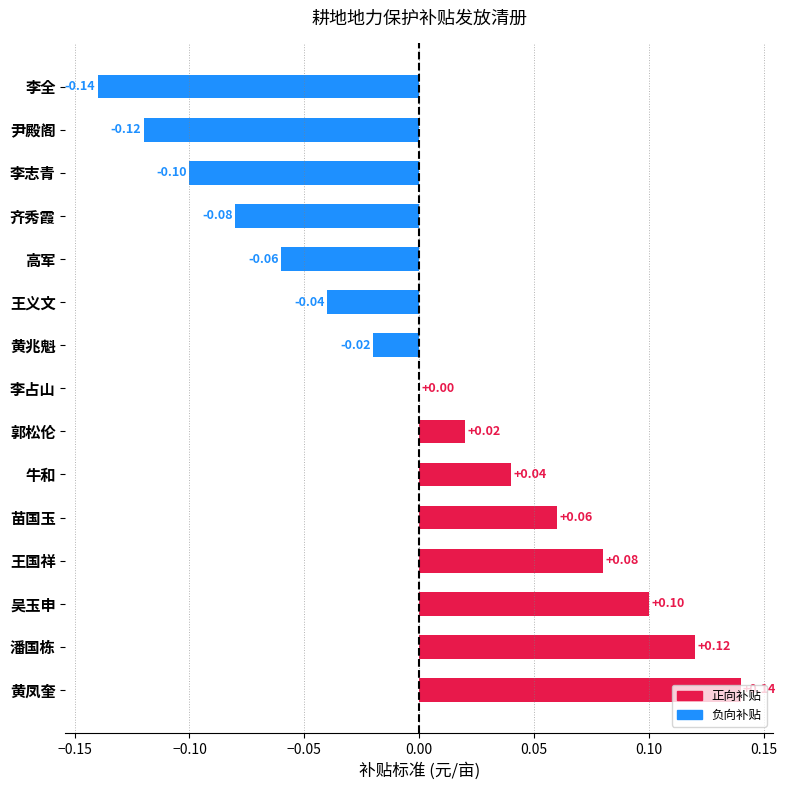

Where is the data nearest to the value 0?

李占山